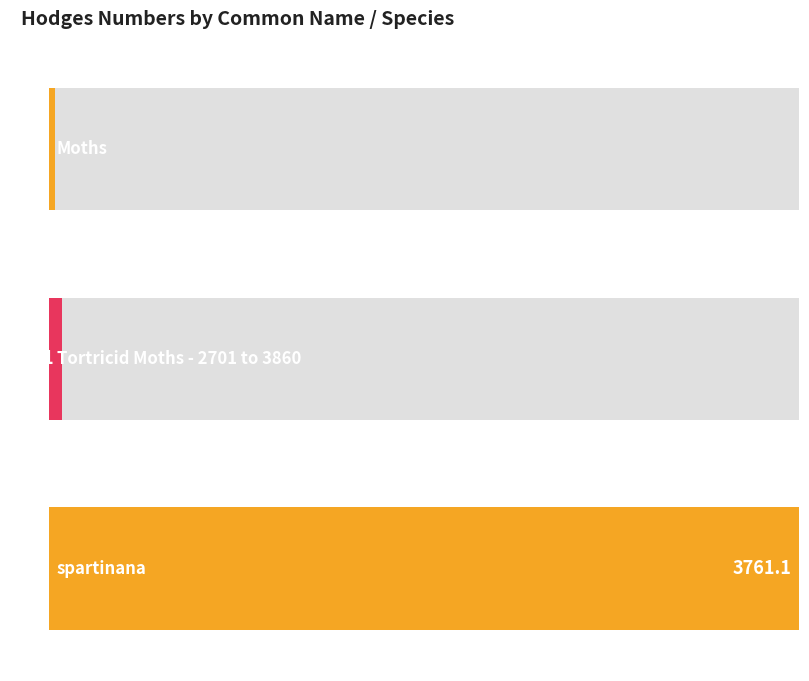

The chart shows a value of 3761.1 at spartinana. True or false?

True